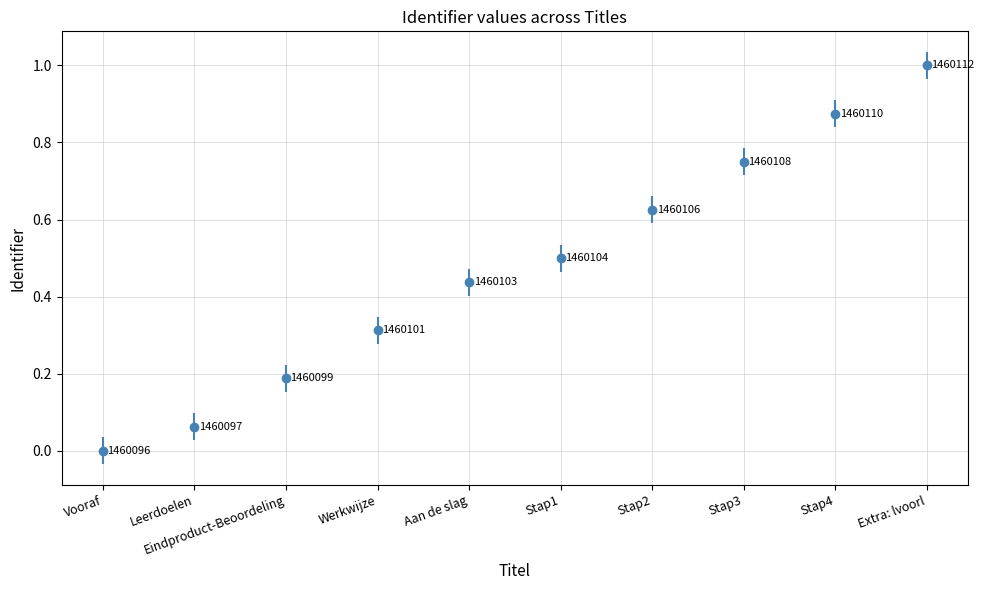

The chart shows a value of 0.7 at Stap1. True or false?

False